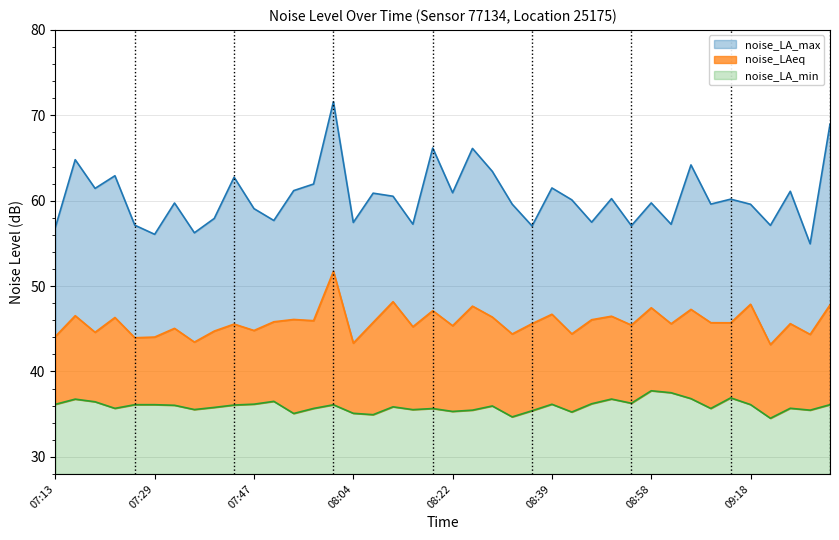

At which category is the sum across all series the highest?

08:01